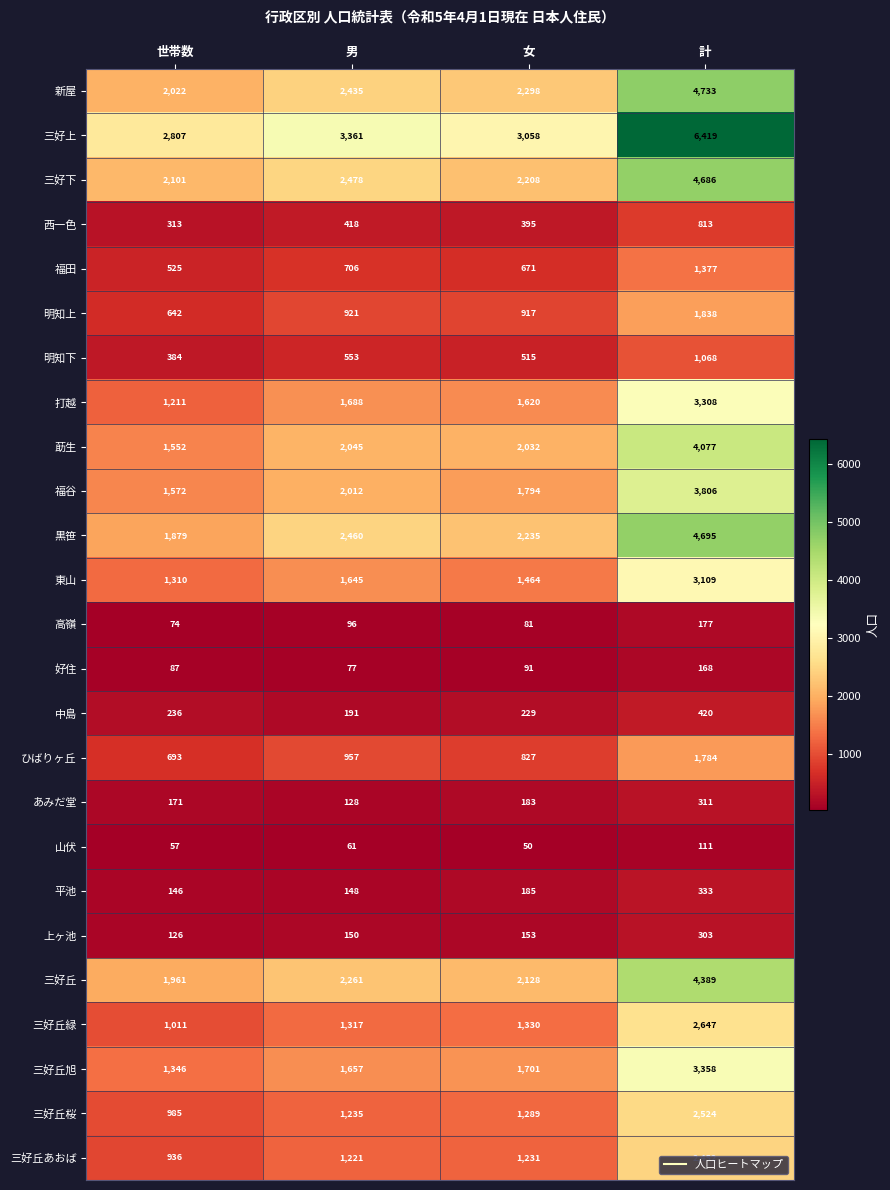

At 計, list the series in order from largest to smallest.

三好上, 新屋, 黒笹, 三好下, 三好丘, 莇生, 福谷, 三好丘旭, 打越, 東山, 三好丘緑, 三好丘桜, 三好丘あおば, 明知上, ひばりヶ丘, 福田, 明知下, 西一色, 中島, 平池, あみだ堂, 上ヶ池, 高嶺, 好住, 山伏